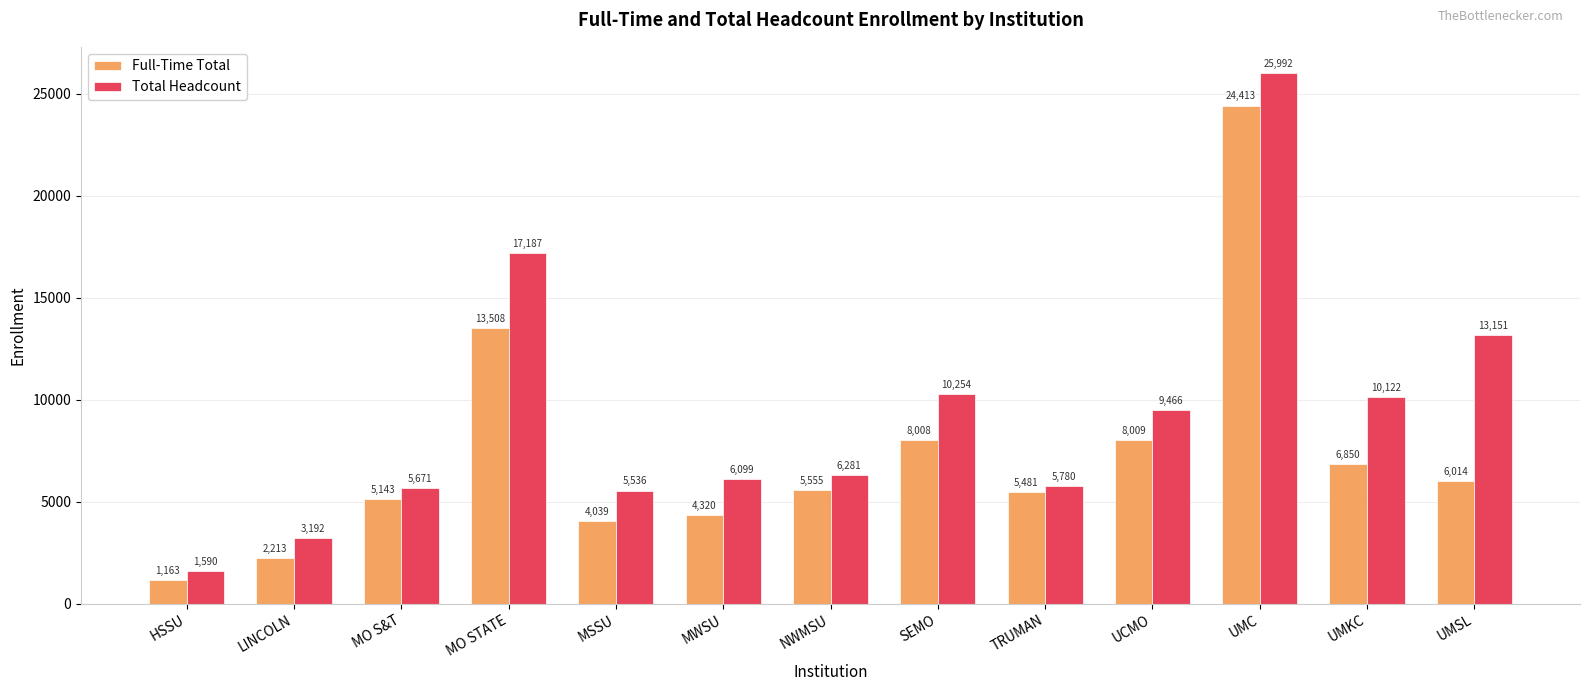

At which label does Full-Time Total reach its minimum?

HSSU